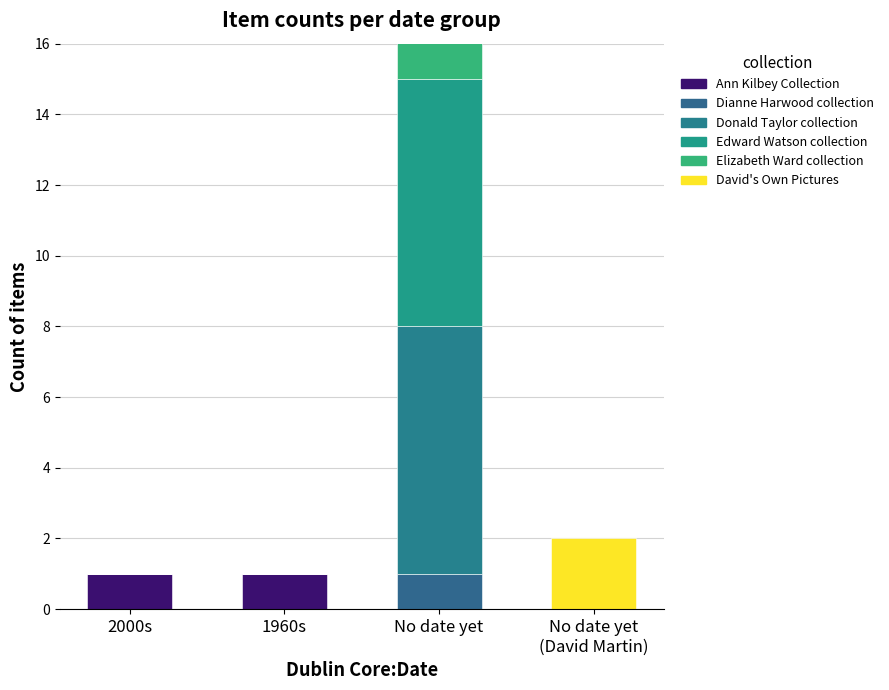

The value of Ann Kilbey Collection at 2000s is 2. True or false?

False